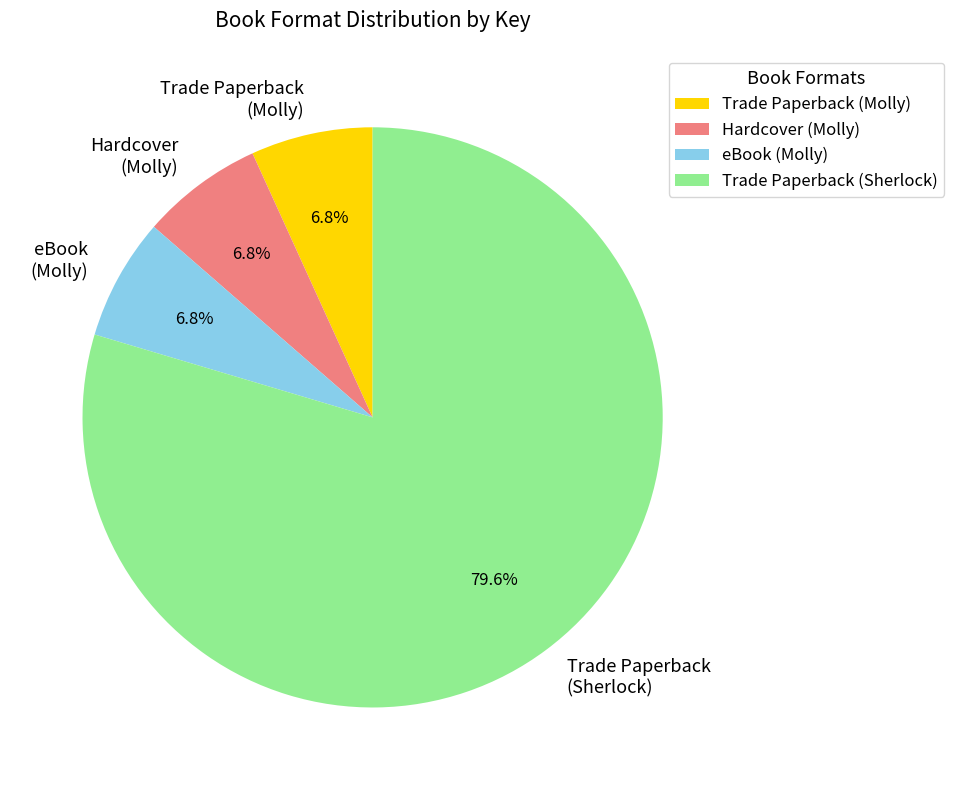

What percentage is the Trade Paperback (Molly) slice, to the nearest percent?

7%